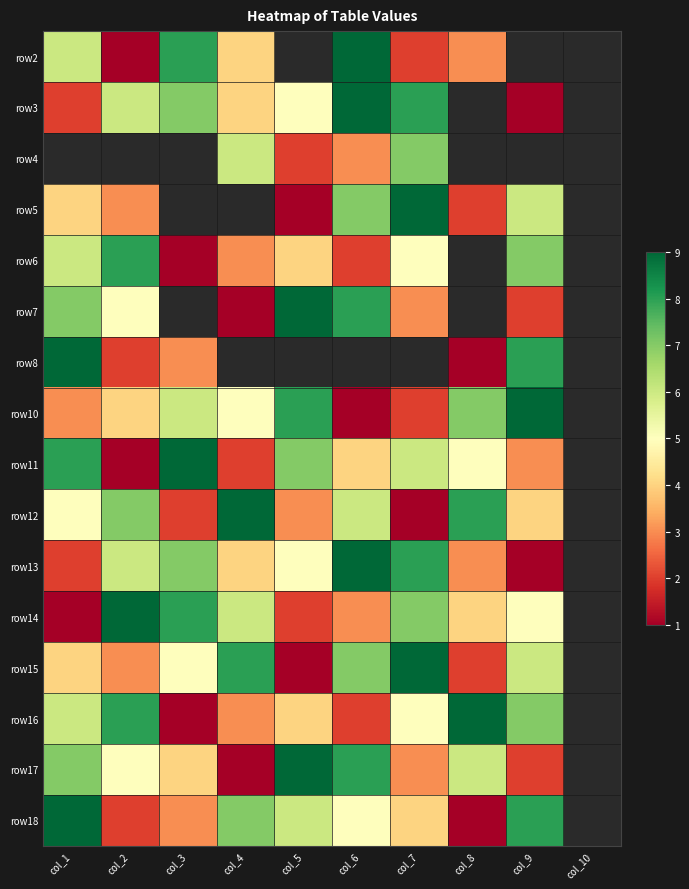

The value of row14 at col_4 is 6.0. True or false?

True